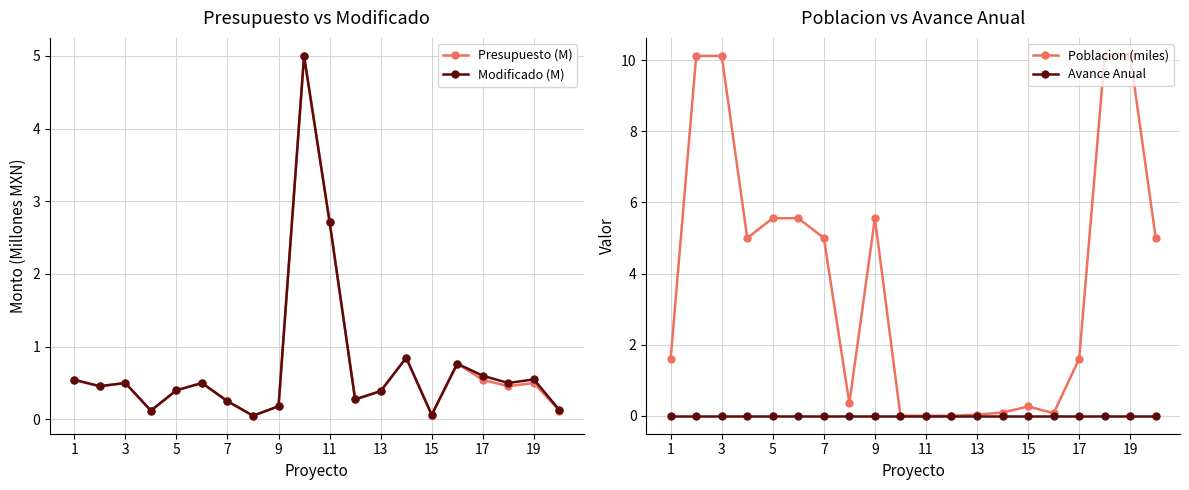

True or false: Avance Anual has more than 2 points higher than both neighbors.

False